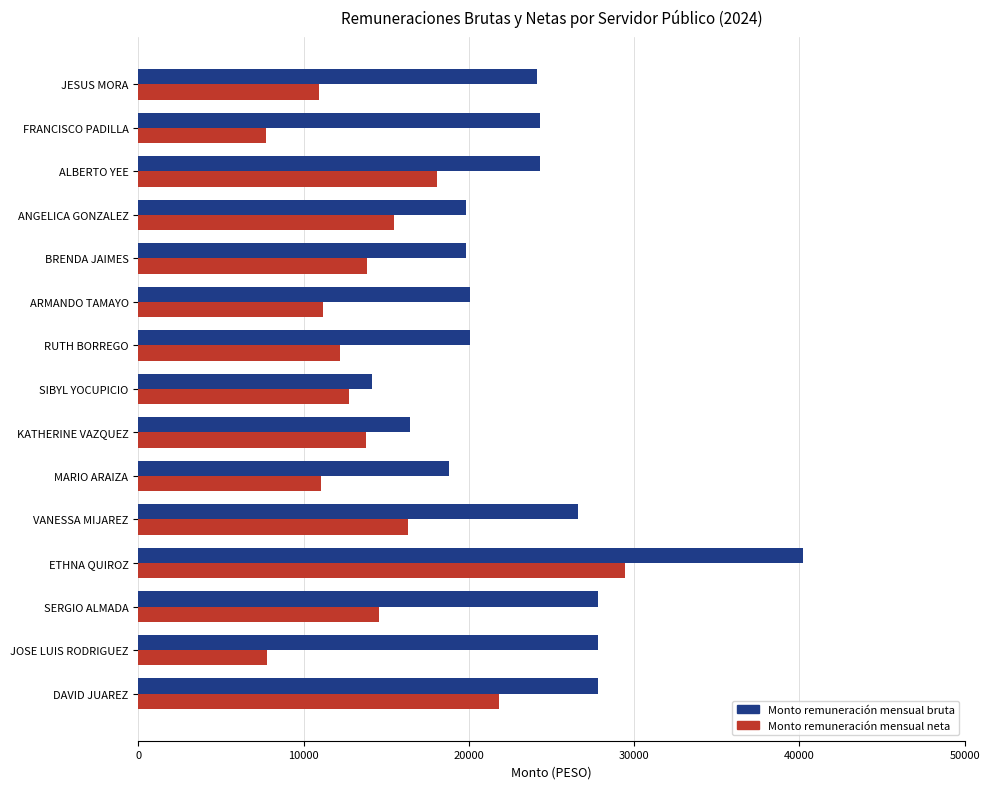

What is the difference between the Monto remuneración mensual neta values at ARMANDO TAMAYO and ANGELICA GONZALEZ?

4280.0